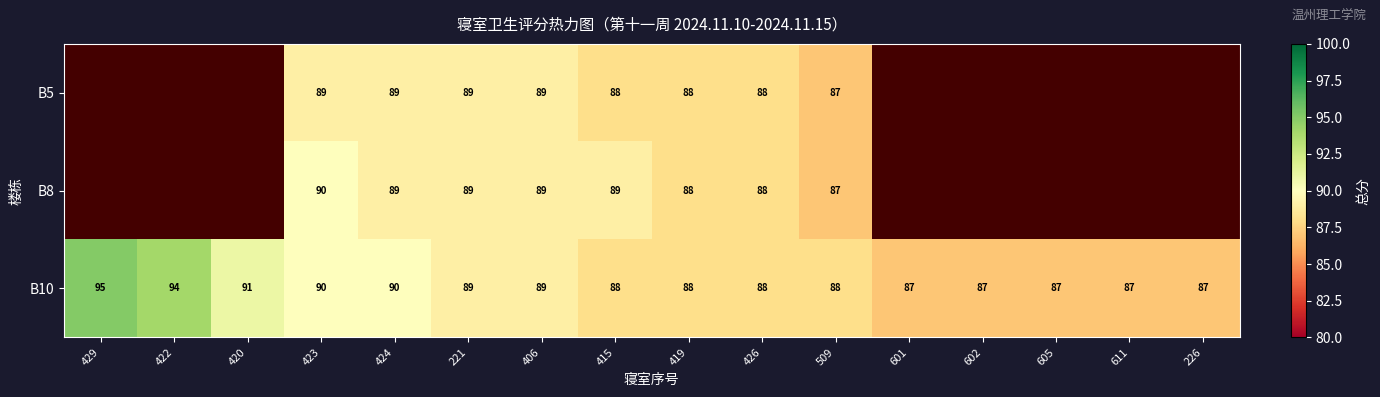

How many values in the B10 series are below 88?

5